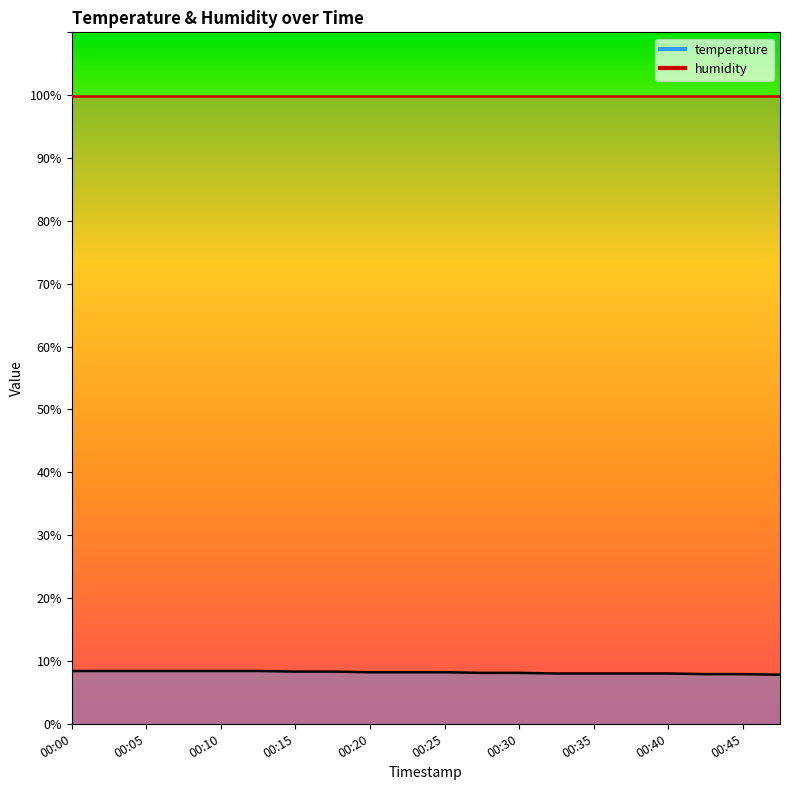

The chart shows a value of 8.1 at 00:30. True or false?

True